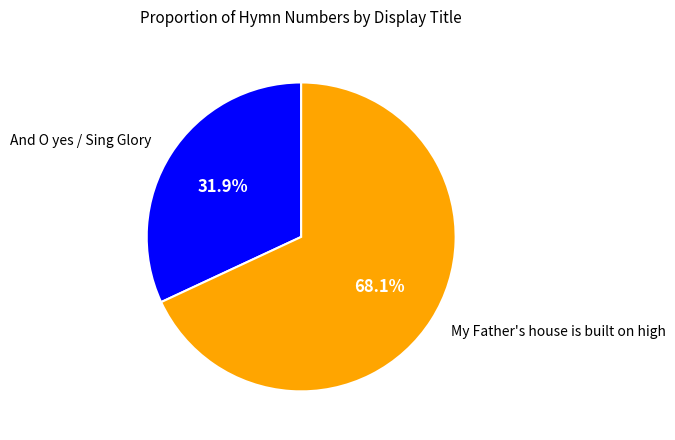

What portion of the pie excludes My Father's house is built on high?

31.9%